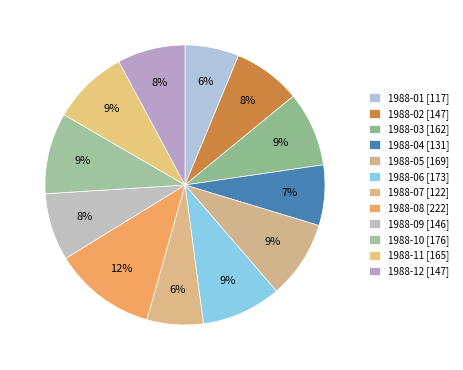

Between 1988-12 and 1988-07, which is larger?

1988-12